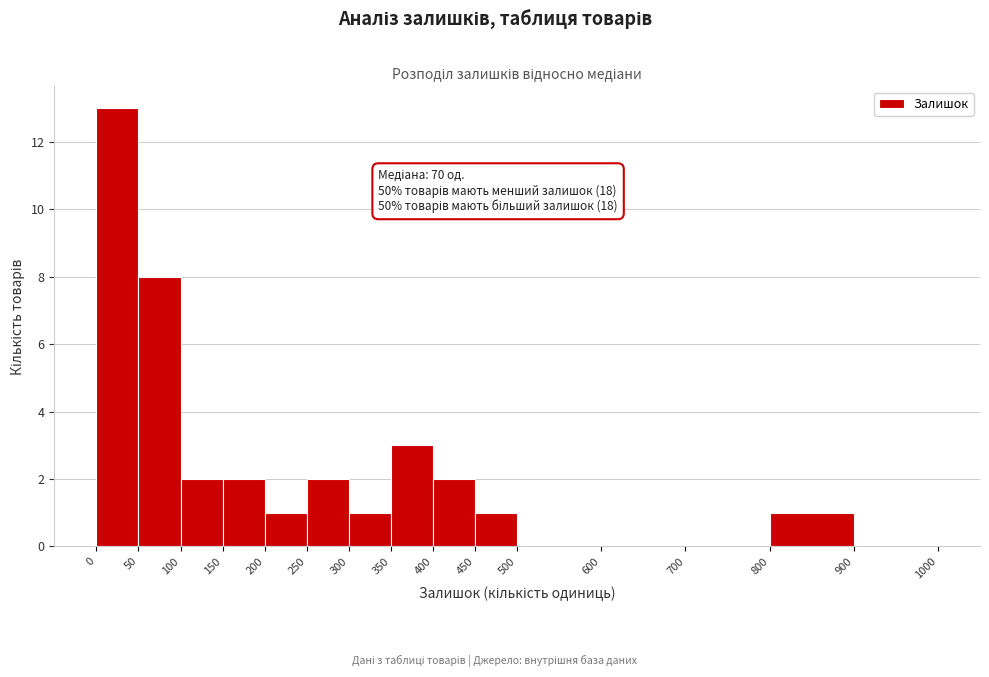

Over which range of the x-axis is the bar tallest?

0 to 50